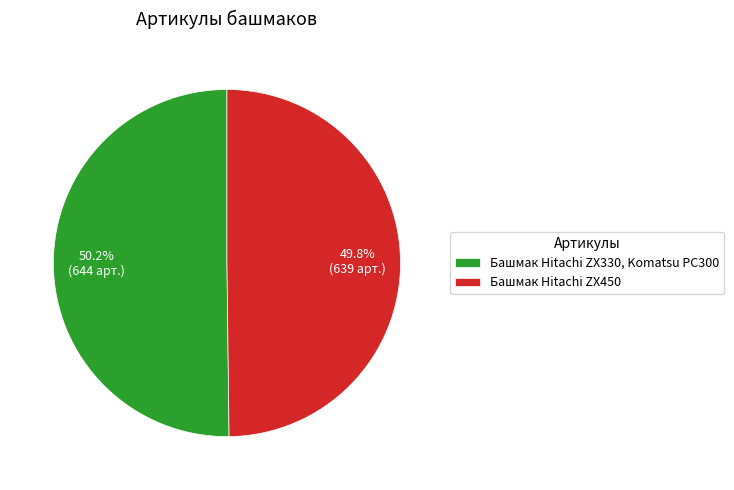

What percentage do Башмак Hitachi ZX450 and Башмак Hitachi ZX330, Komatsu PC300 together represent?

100.0%